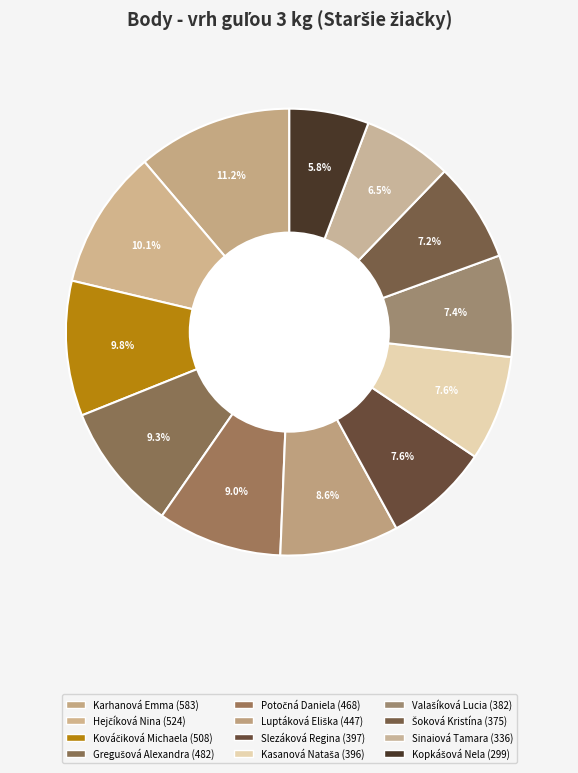

How many slices are in this pie chart?

12